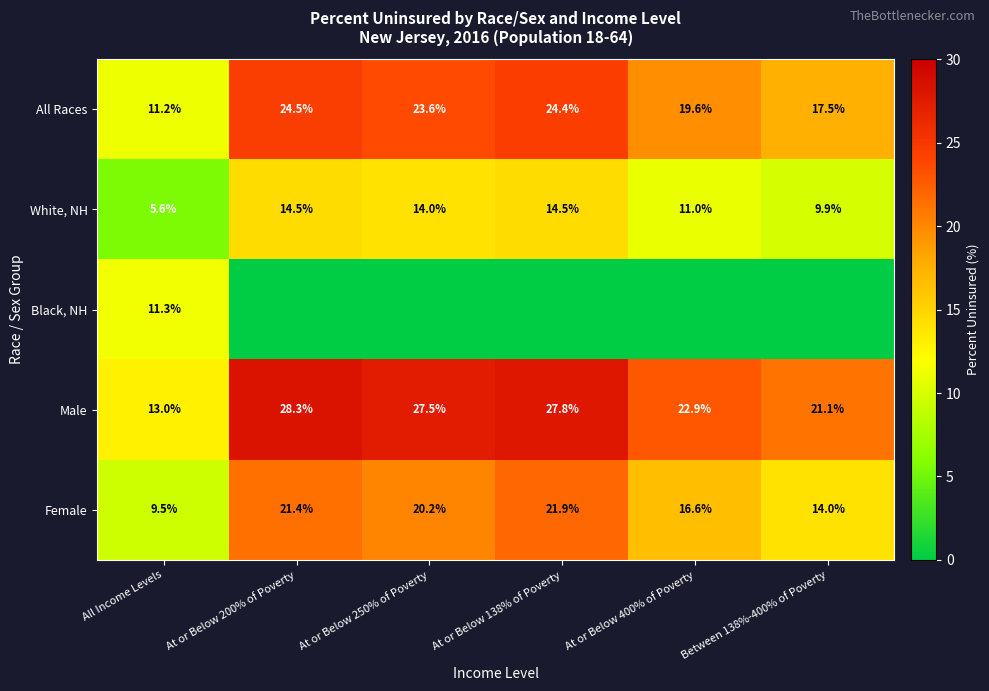

How many data points in Female are less than 20?

3